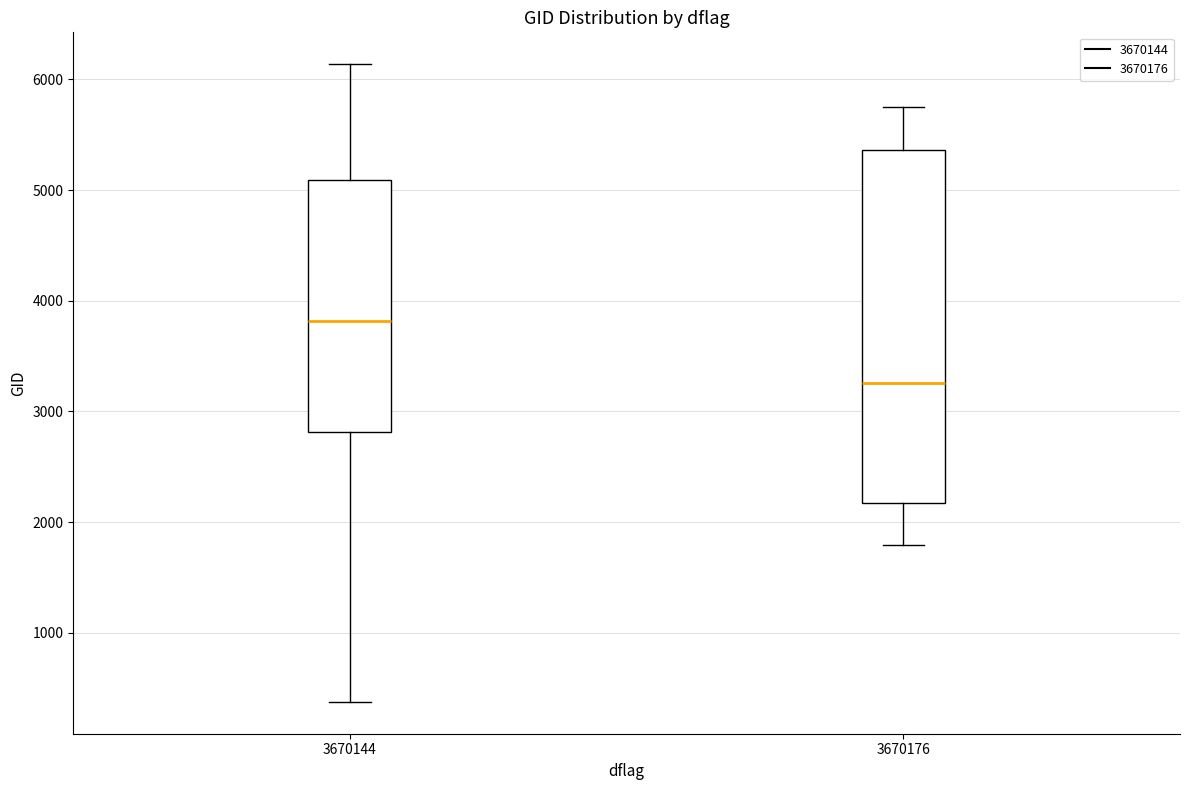

Reading left to right, read every box against the y-axis: the position of its median line, the range the box covers, and the ends of its whiskers. The values are not printed on the chart, so give them approximately, as read against the axis.

3670144: median 3800, box 2800 to 5100, whiskers 400 to 6100
3670176: median 3300, box 2200 to 5400, whiskers 1800 to 5800